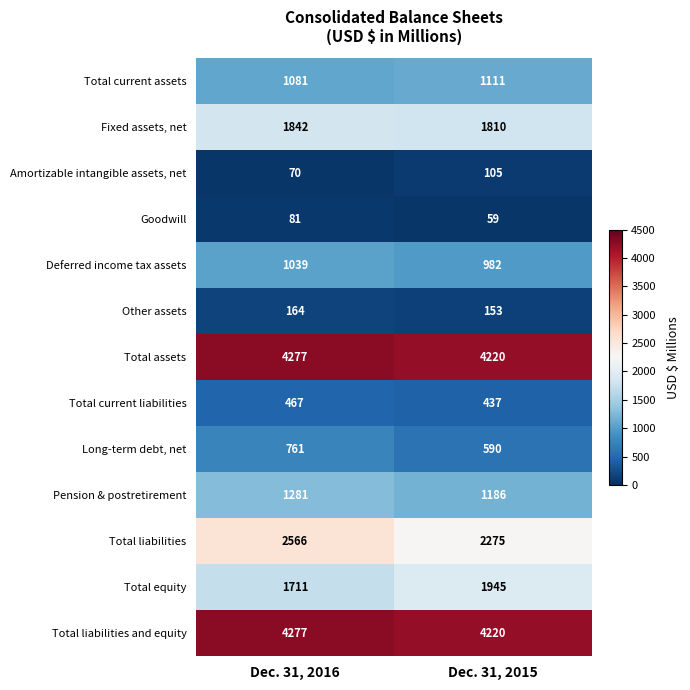

What is the difference between the Total current assets values at Dec. 31, 2015 and Dec. 31, 2016?

30